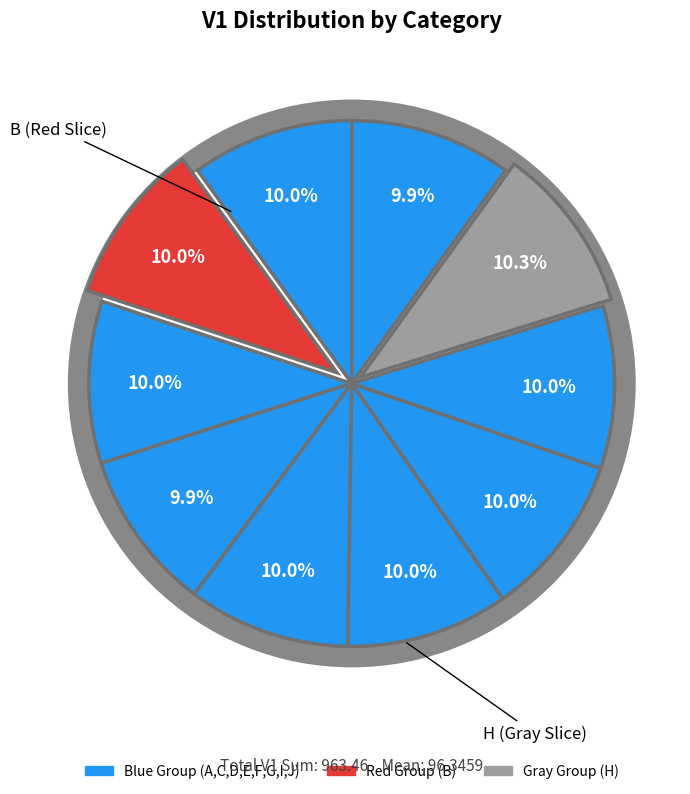

Count the number of slices in the pie.

10